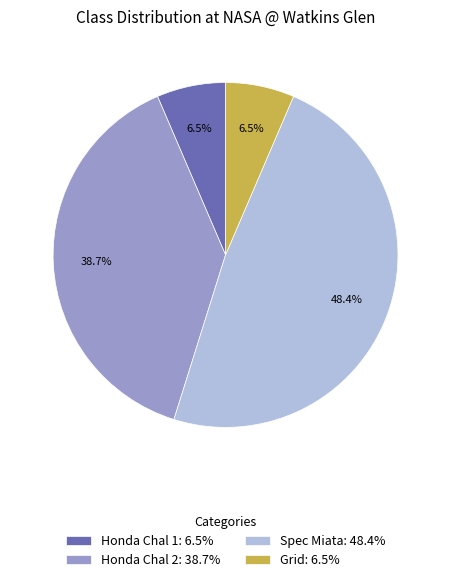

How many segments does this pie chart have?

4